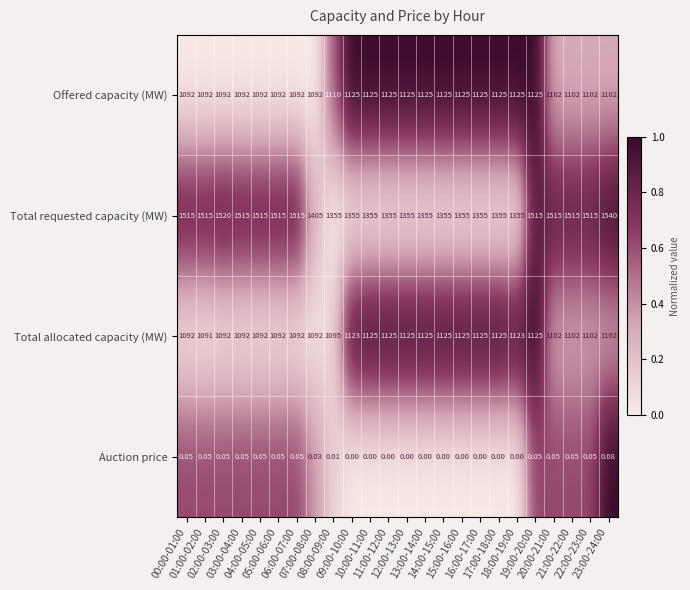

What is the total value across all series at 10:00-11:00?

3605.0